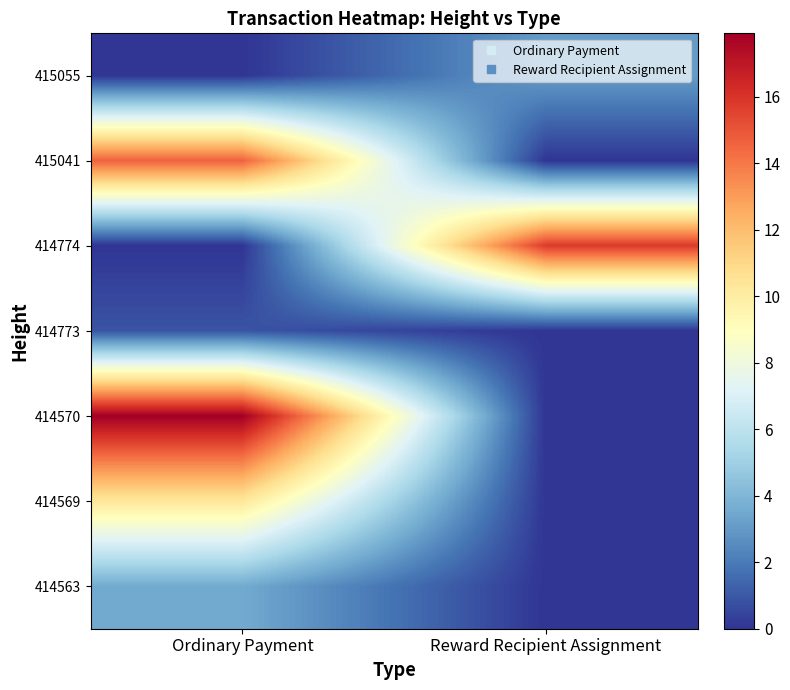

What is the greatest value displayed?

17.9